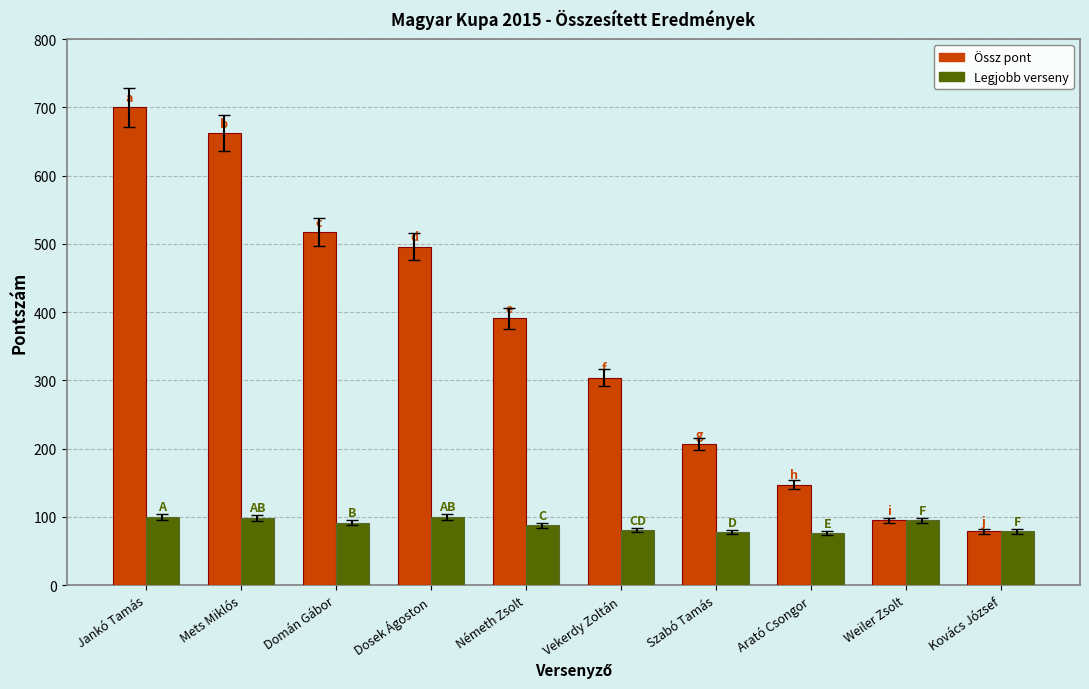

What is the sum of the Össz pont values at Domán Gábor and Vekerdy Zoltán?

821.6